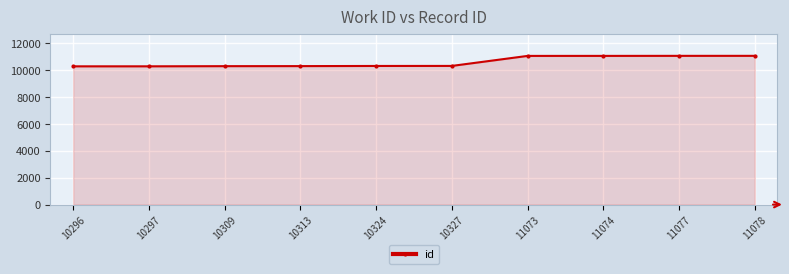

What is the change in value from 10309 to 11074?

+765